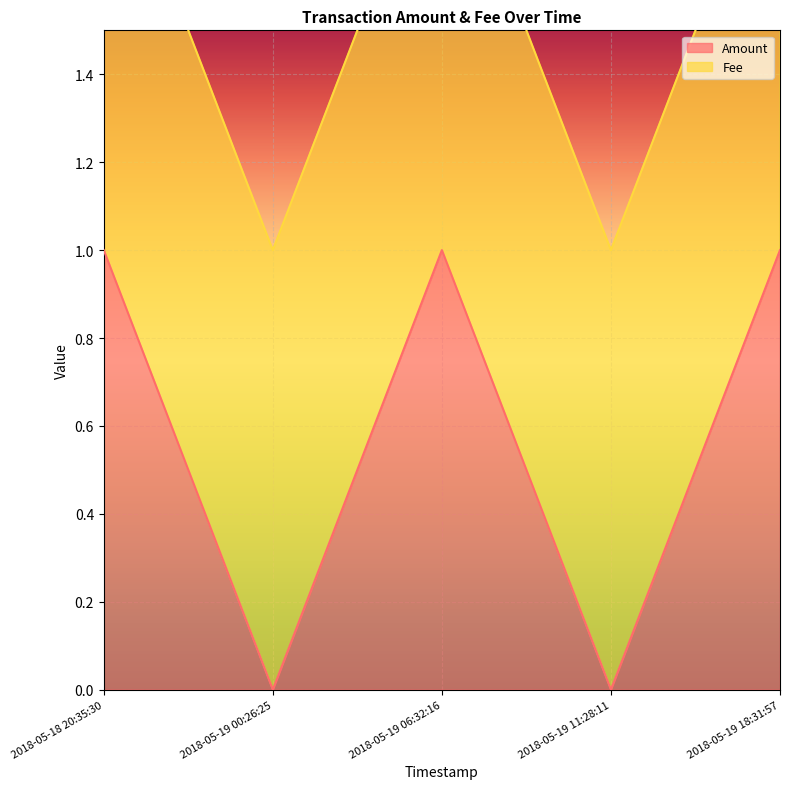

The value at 2018-05-19 11:28:11 is -1. True or false?

False